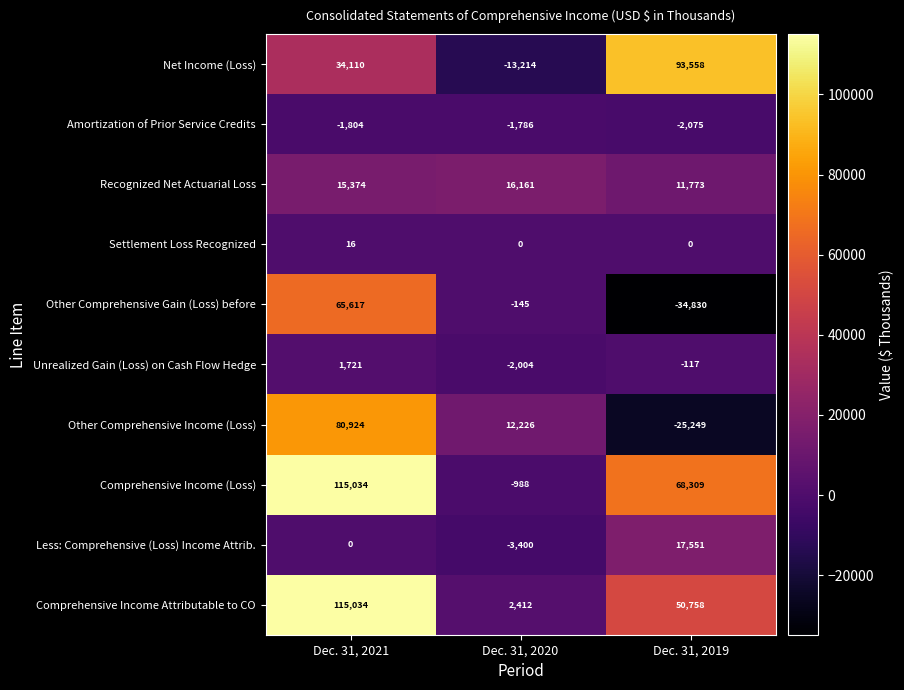

At how many categories does at least one series exceed 4554?

3